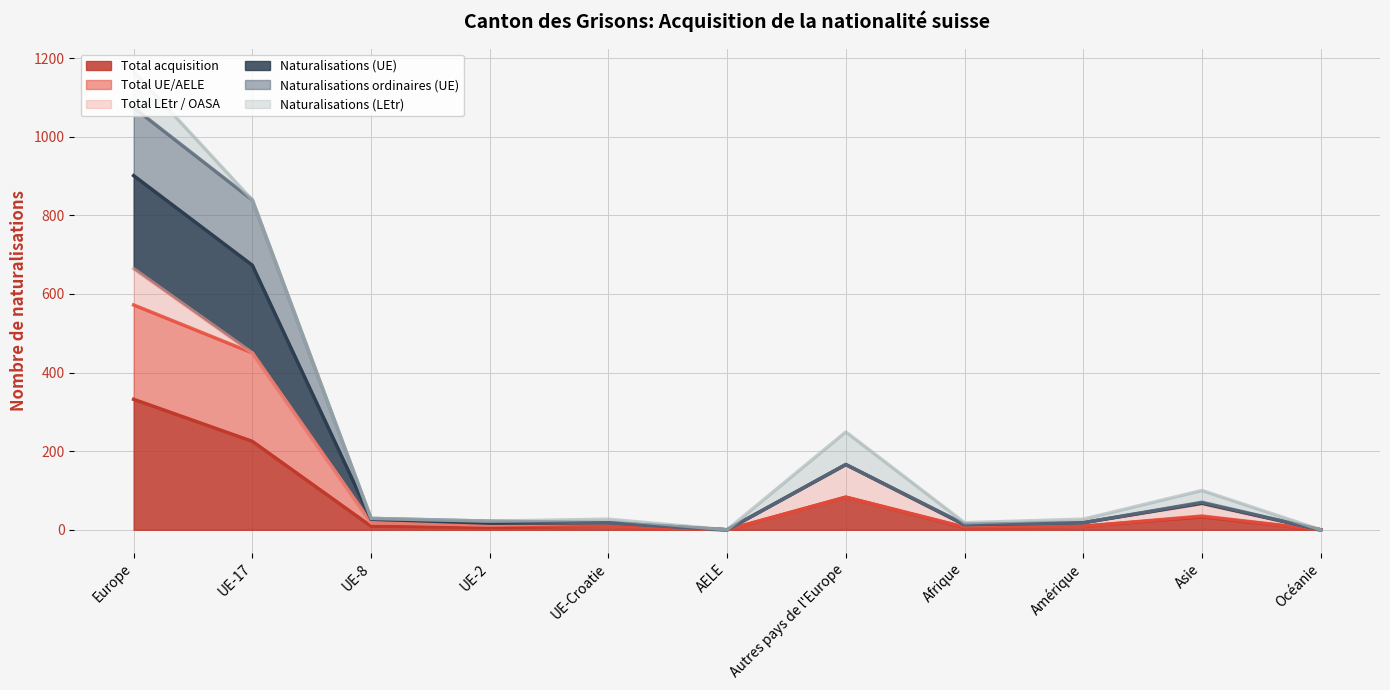

Which category has the highest value in the Total acquisition series?

Europe